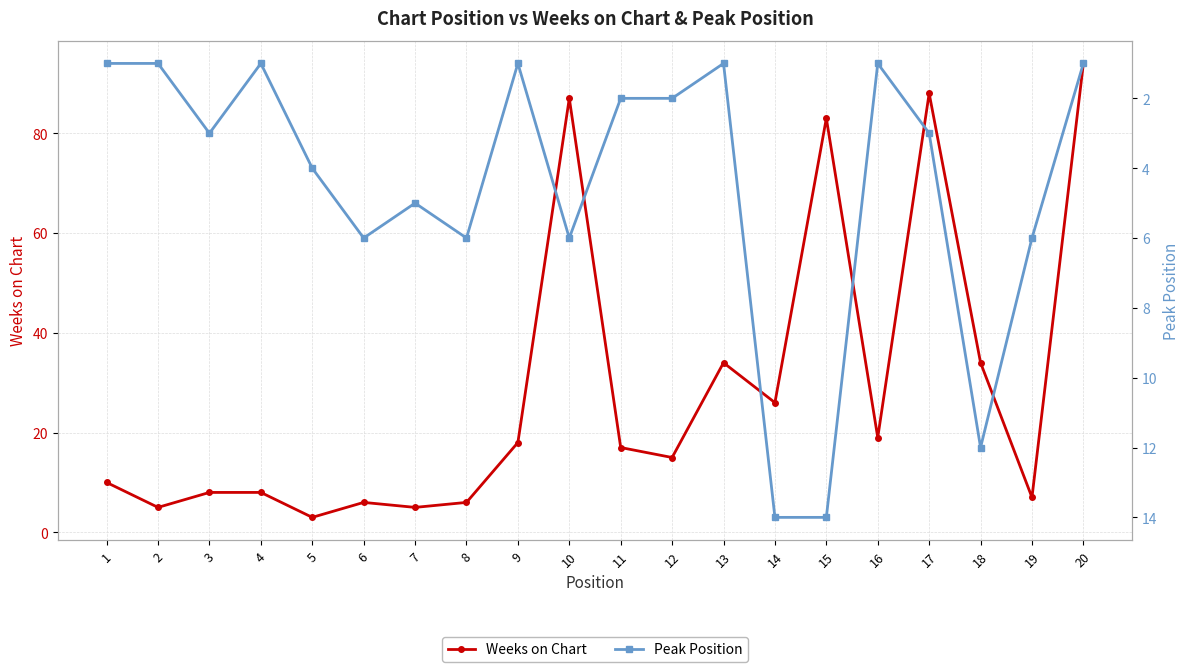

Where do Peak Position and Weeks on Chart first cross each other?

4 and 5